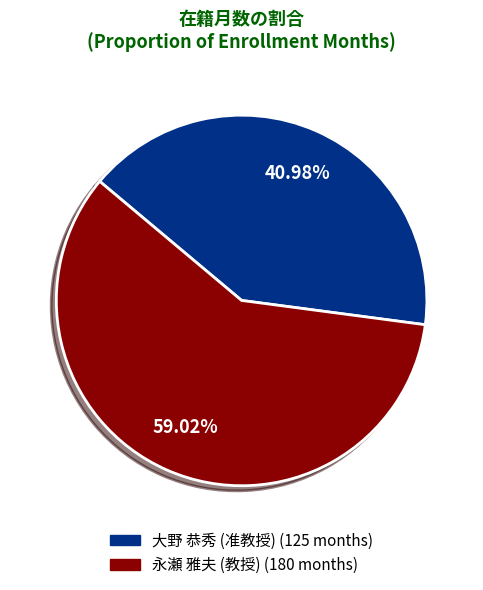

The 大野 恭秀 (准教授) slice represents 41% of the pie. True or false?

True